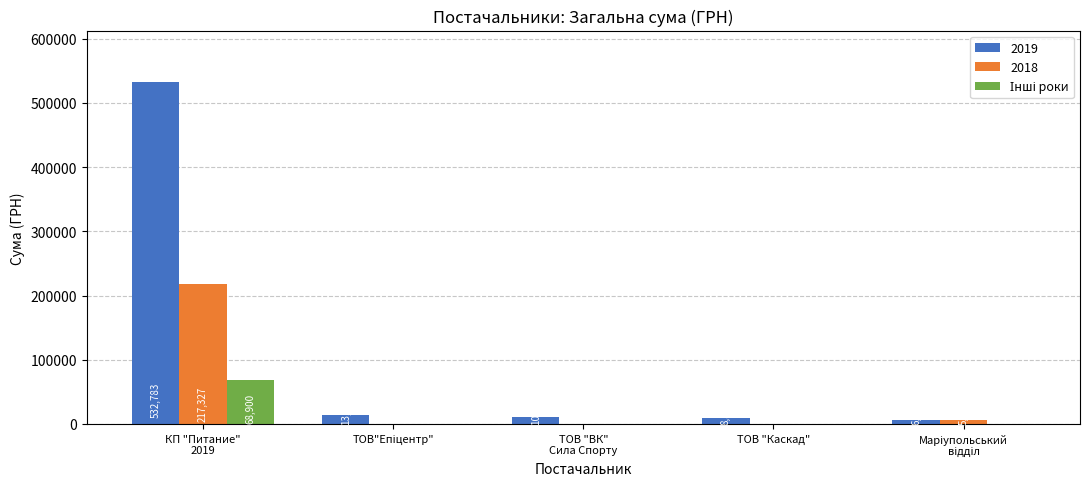

What is the greatest value displayed?

532782.7